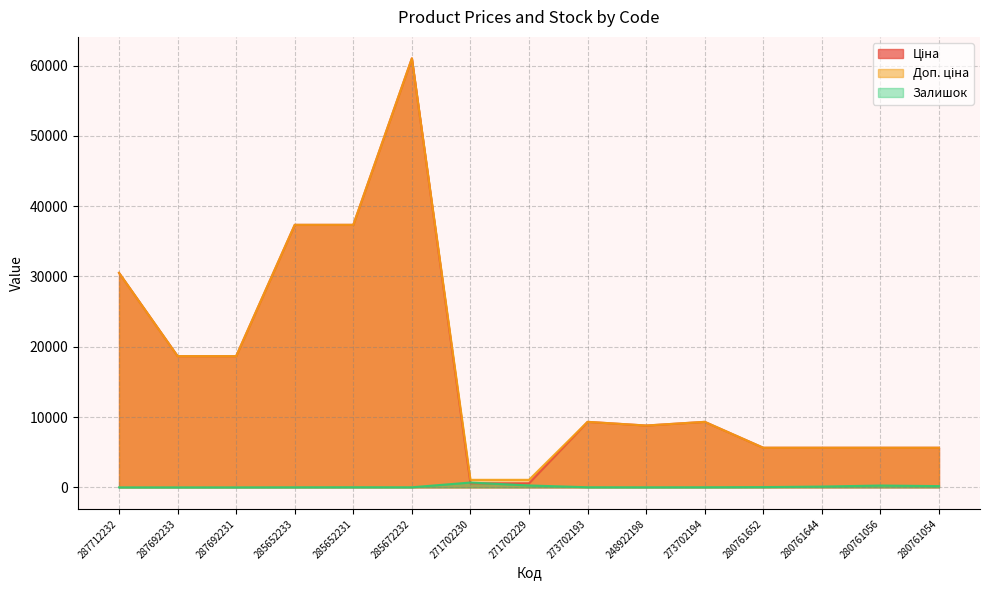

Reading right to left, list all the values displayed in this chart.

Ціна: 280761054=5636.0	280761056=5636.0	280761644=5636.0	280761652=5636.0	273702194=9321.4	248922198=8797.6	273702193=9321.4	271702229=586.0	271702230=586.0	285672232=61024.7	285652231=37343.0	285652233=37343.0	287692231=18671.5	287692233=18671.5	287712232=30512.3
Доп. ціна: 280761054=5636.0	280761056=5636.0	280761644=5636.0	280761652=5636.0	273702194=9321.4	248922198=8797.6	273702193=9321.4	271702229=1074.5	271702230=1074.5	285672232=61024.7	285652231=37343.0	285652233=37343.0	287692231=18671.5	287692233=18671.5	287712232=30512.3
Залишок: 280761054=181.0	280761056=262.0	280761644=115.0	280761652=42.0	273702194=18.0	248922198=11.0	273702193=19.0	271702229=272.0	271702230=690.0	285672232=15.0	285652231=22.0	285652233=12.0	287692231=0.0	287692233=0.0	287712232=0.0